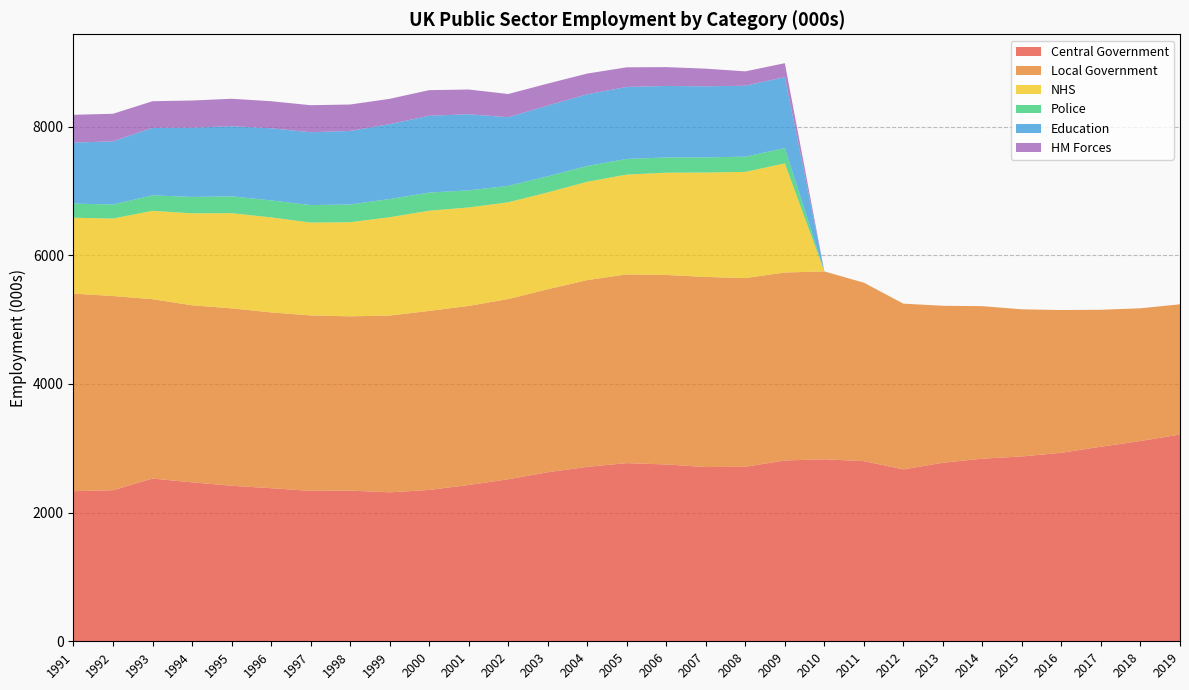

Reading right to left, list all the values displayed in this chart.

Central Government: 2019=3213	2018=3113	2017=3024	2016=2930	2015=2873	2014=2838	2013=2775	2012=2672	2011=2800	2010=2828	2009=2810	2008=2712	2007=2708	2006=2748	2005=2769	2004=2711	2003=2627	2002=2518	2001=2429	2000=2352	1999=2315	1998=2342	1997=2338	1996=2379	1995=2417	1994=2470	1993=2529	1992=2348	1991=2333
Local Government: 2019=2024	2018=2062	2017=2128	2016=2218	2015=2286	2014=2370	2013=2439	2012=2575	2011=2773	2010=2920	2009=2921	2008=2933	2007=2954	2006=2945	2005=2933	2004=2902	2003=2844	2002=2801	2001=2783	2000=2782	1999=2747	1998=2708	1997=2726	1996=2732	1995=2757	1994=2752	1993=2787	1992=3018	1991=3070
NHS: 2019=0	2018=0	2017=0	2016=0	2015=0	2014=0	2013=0	2012=0	2011=0	2010=0	2009=1696	2008=1650	2007=1623	2006=1589	2005=1551	2004=1528	2003=1505	2002=1503	2001=1530	2000=1558	1999=1528	1998=1463	1997=1443	1996=1477	1995=1479	1994=1429	1993=1374	1992=1204	1991=1179
Police: 2019=0	2018=0	2017=0	2016=0	2015=0	2014=0	2013=0	2012=0	2011=0	2010=0	2009=238	2008=236	2007=235	2006=237	2005=243	2004=246	2003=250	2002=255	2001=266	2000=281	1999=283	1998=275	1997=272	1996=264	1995=262	1994=254	1993=240	1992=218	1991=220
Education: 2019=0	2018=0	2017=0	2016=0	2015=0	2014=0	2013=0	2012=0	2011=0	2010=0	2009=1103	2008=1103	2007=1105	2006=1111	2005=1119	2004=1114	2003=1099	2002=1067	2001=1183	2000=1194	1999=1164	1998=1143	1997=1132	1996=1121	1995=1090	1994=1076	1993=1049	1992=982	1991=948
HM Forces: 2019=0	2018=0	2017=0	2016=0	2015=0	2014=0	2013=0	2012=0	2011=0	2010=0	2009=216	2008=223	2007=274	2006=293	2005=305	2004=322	2003=342	2002=361	2001=384	2000=398	1999=393	1998=411	1997=420	1996=420	1995=426	1994=423	1993=414	1992=428	1991=432